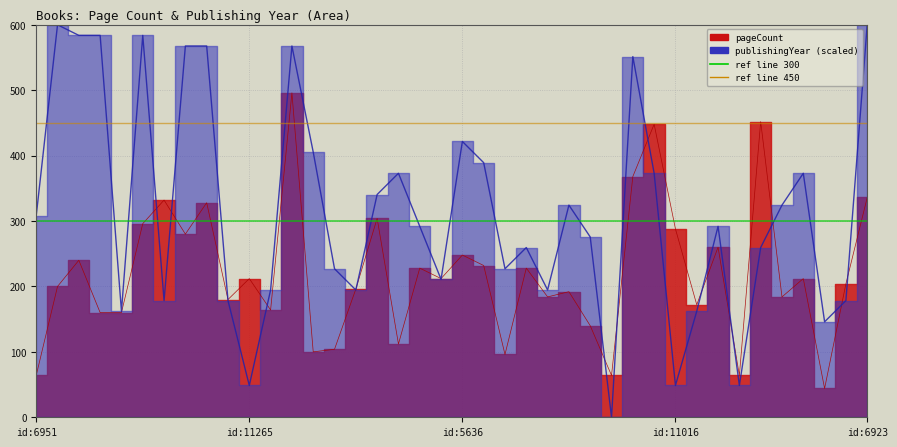

Between 2819 and 11265, which is larger?

11265